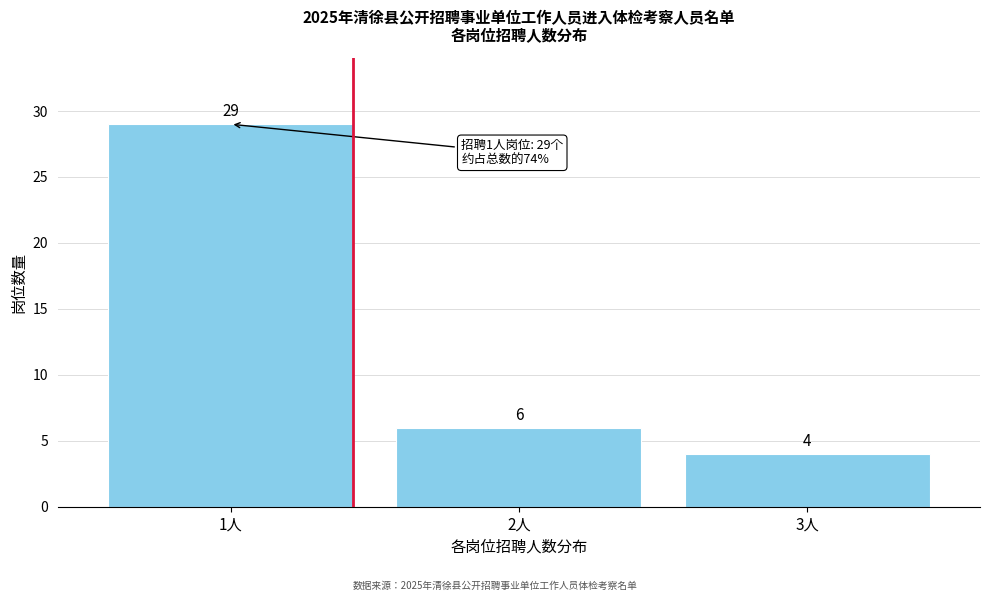

Reading left to right, extract all data points from this chart.

1人=29	2人=6	3人=4